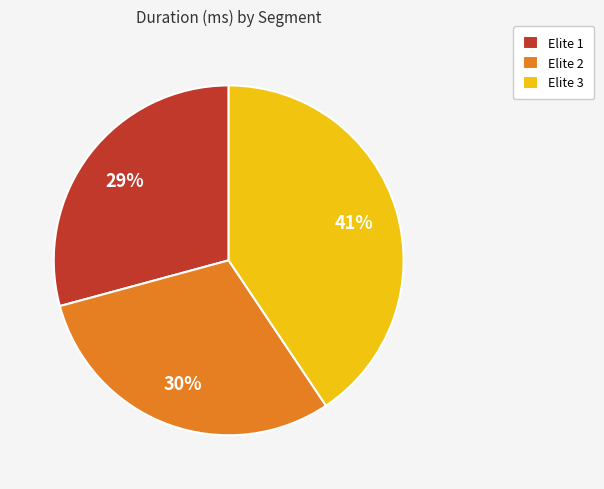

Rank the categories by value from highest to lowest.

Elite 3, Elite 2, Elite 1